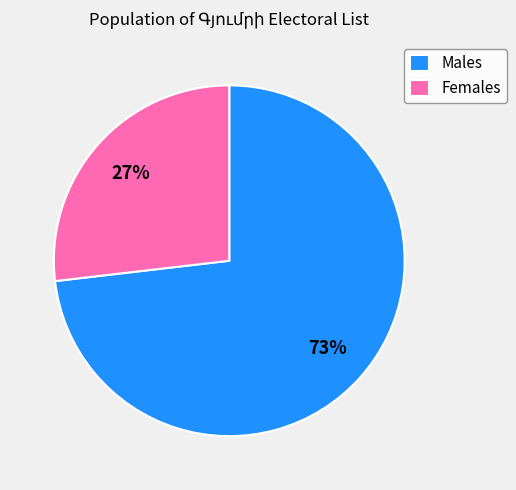

The Females slice represents 33% of the pie. True or false?

False